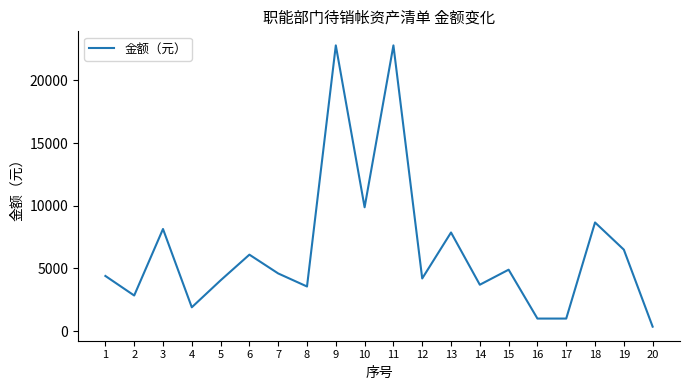

Read the value at 20, to the nearest 50.

350